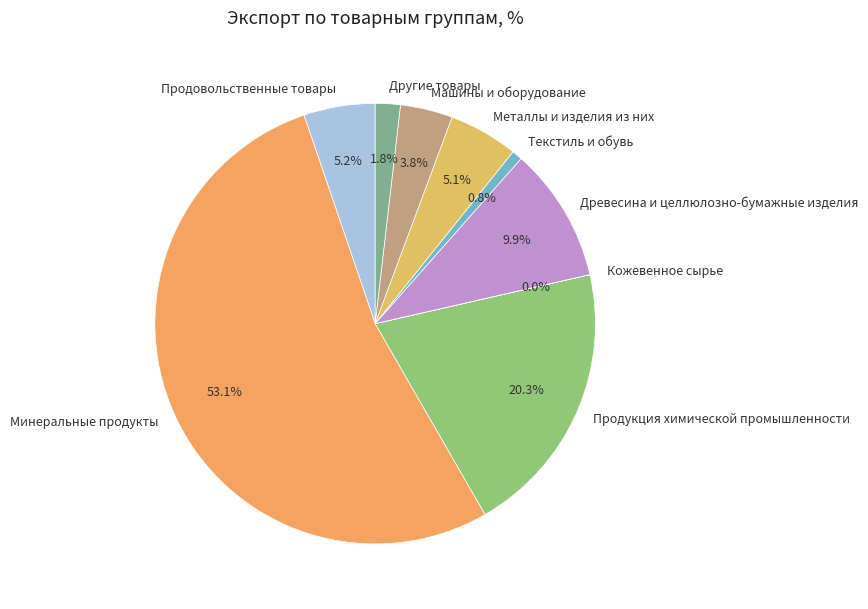

Combined, what portion of the pie is Машины и оборудование and Текстиль и обувь?

4.6%